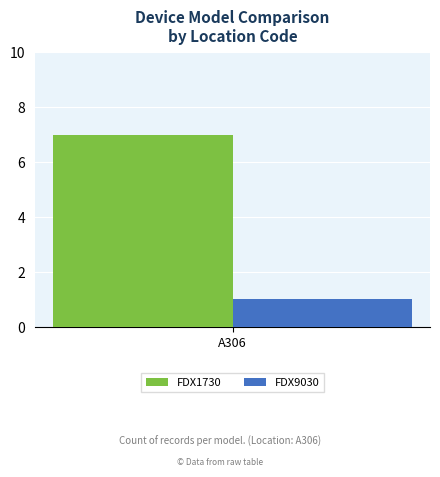

Are the bars grouped side by side (vs. stacked)?

Yes